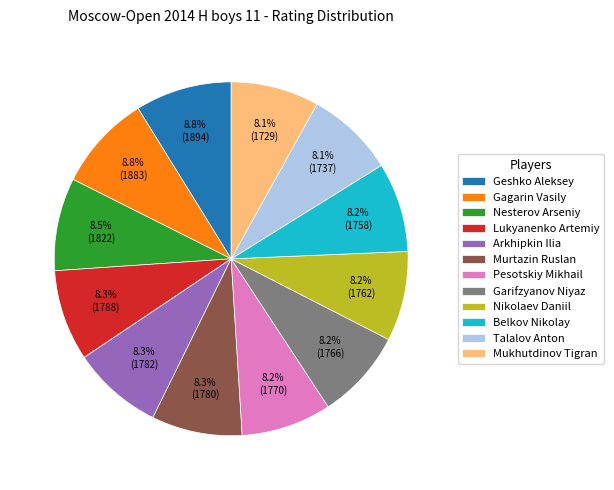

Between Garifzyanov Niyaz and Gagarin Vasily, which is larger?

Gagarin Vasily